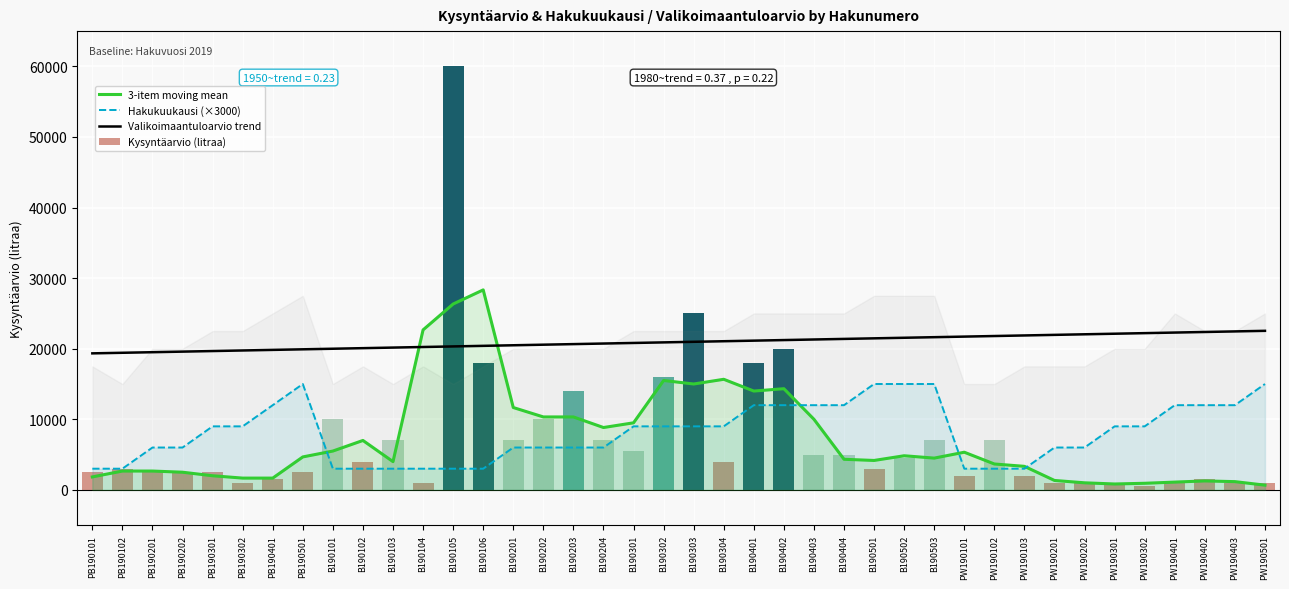

At which label does Hakukuukausi (×3000) first exceed 9000?

PB190401